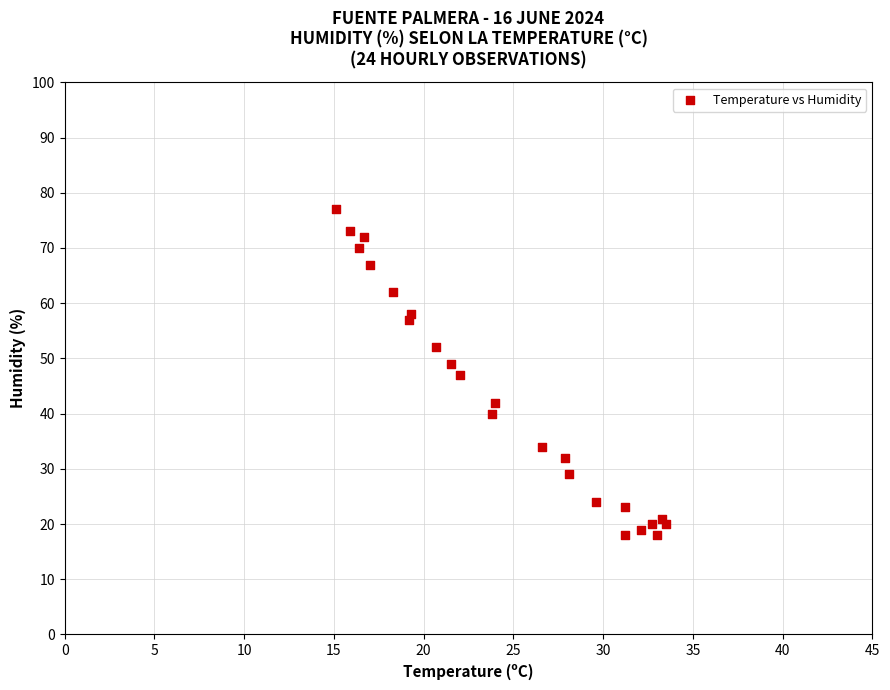

What is the range of Y values (max minus min)?

59